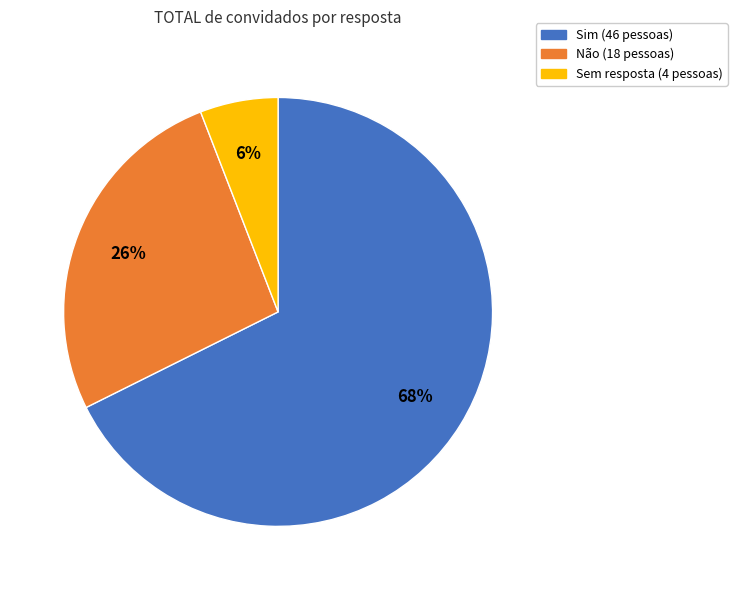

To the nearest percent, what is the average slice percentage?

33%